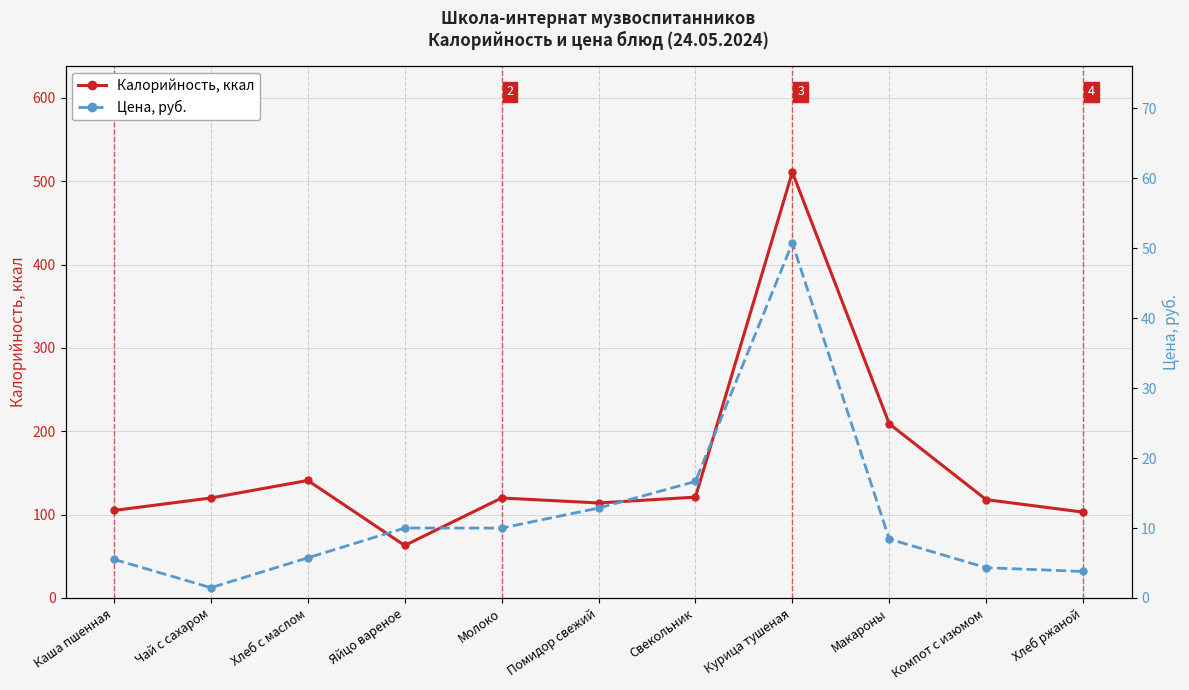

List the labels in order of Цена, руб. value, largest first.

Курица тушеная, Свекольник, Помидор свежий, Яйцо вареное, Молоко, Макароны, Хлеб с маслом, Каша пшенная, Компот с изюмом, Хлеб ржаной, Чай с сахаром